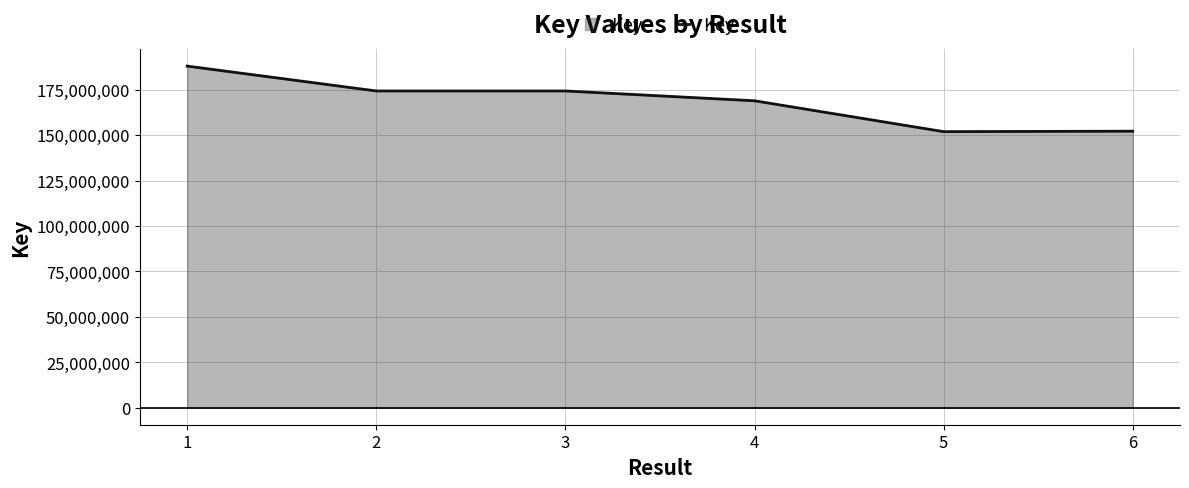

Approximately how many times larger is the value at 1 compared to 6?

1.2